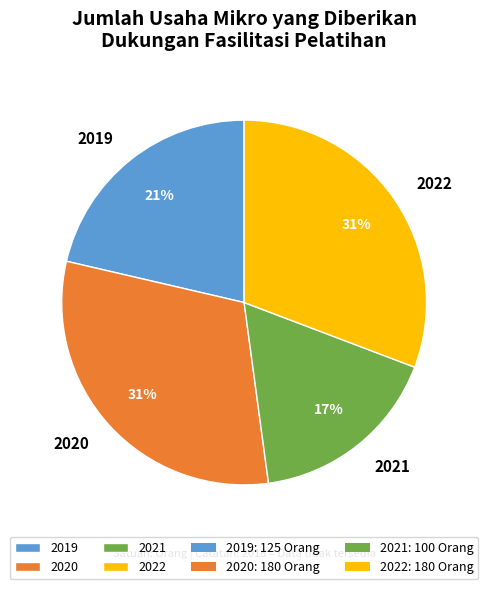

Does 2021 account for over 50% of the chart?

No